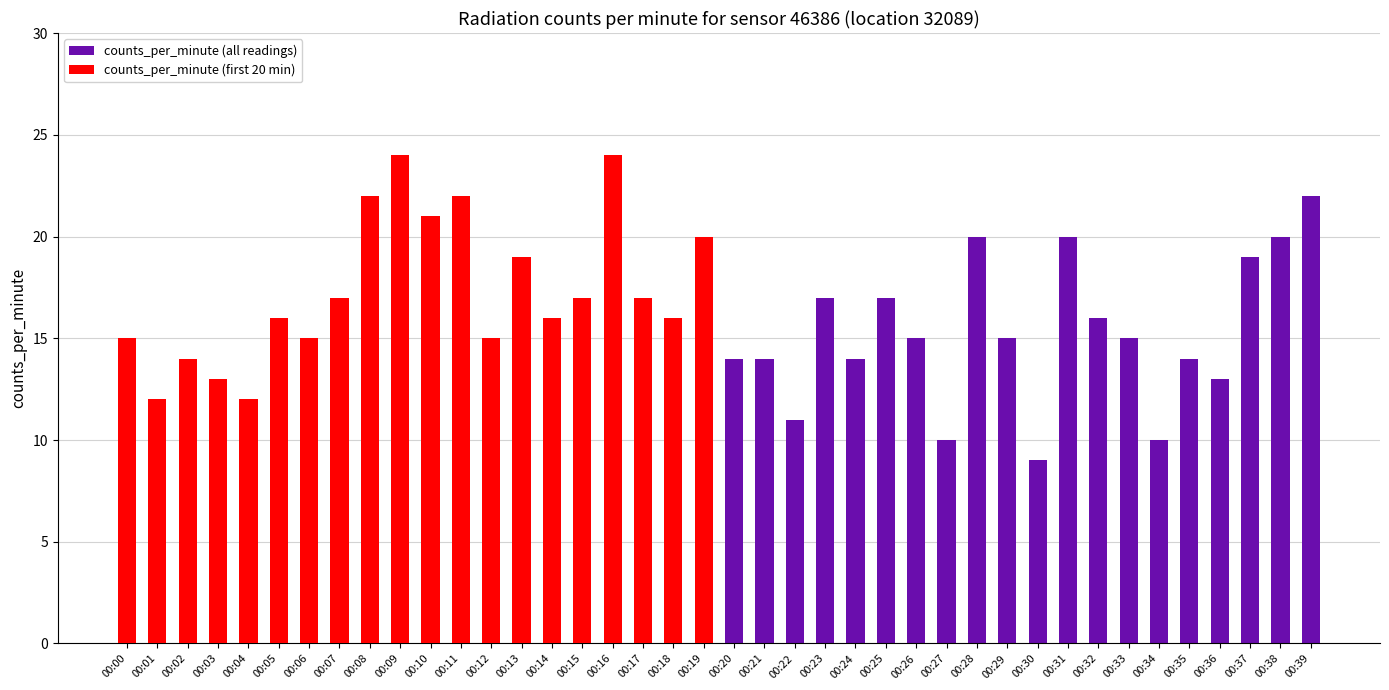

What is the average value?

17